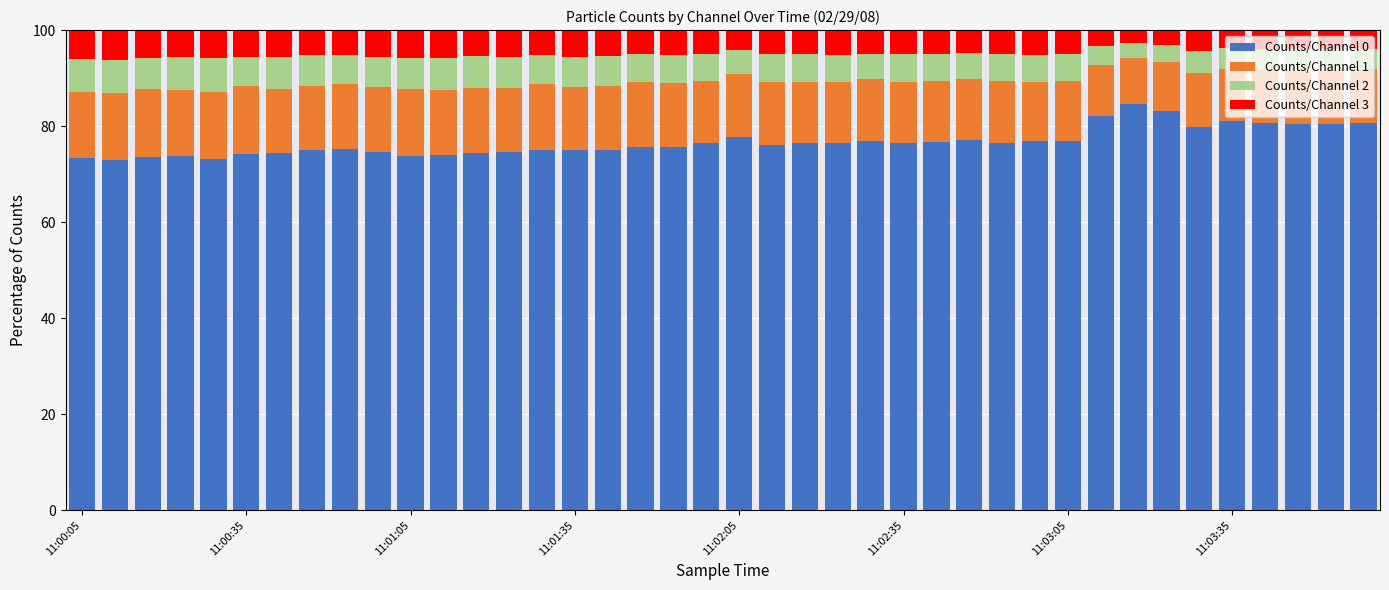

What is the minimum value for Counts/Channel 0?

73.0